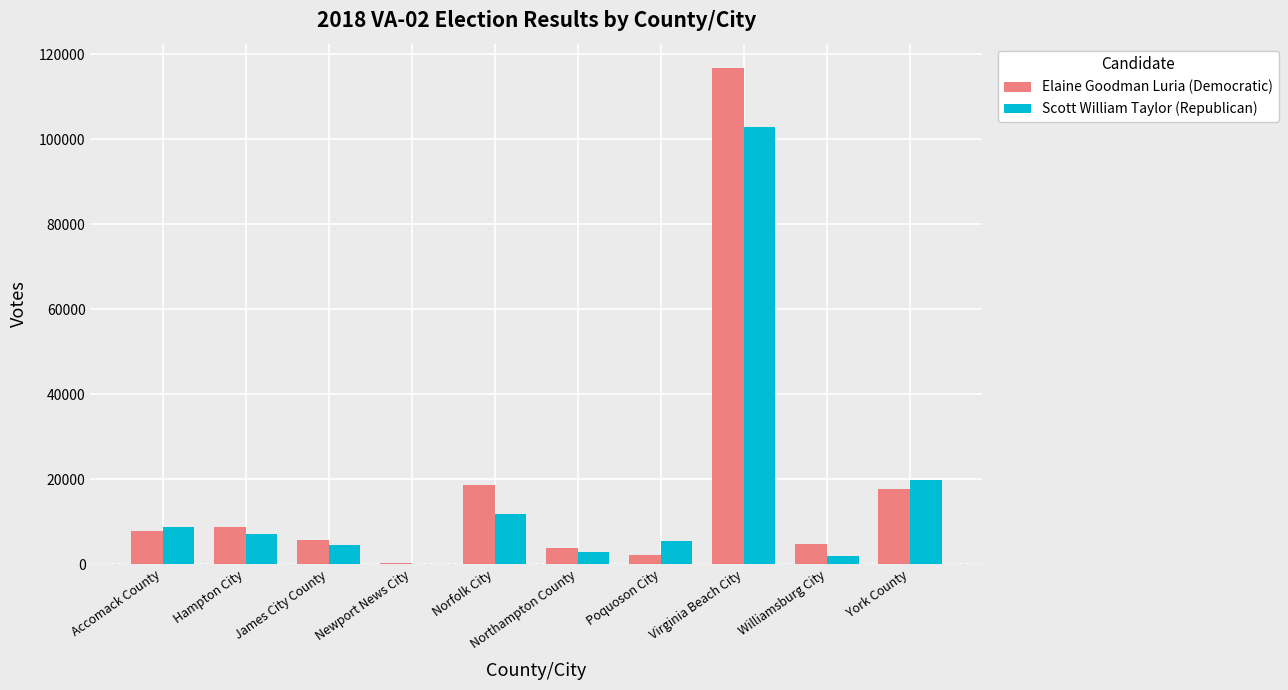

Reading left to right, transcribe all the data shown in this chart.

Elaine Goodman Luria (Democratic): Accomack County=7707	Hampton City=8734	James City County=5691	Newport News City=228	Norfolk City=18530	Northampton County=3780	Poquoson City=2094	Virginia Beach City=116623	Williamsburg City=4712	York County=17634
Scott William Taylor (Republican): Accomack County=8793	Hampton City=7024	James City County=4464	Newport News City=106	Norfolk City=11790	Northampton County=2763	Poquoson City=5457	Virginia Beach City=102838	Williamsburg City=1968	York County=19828